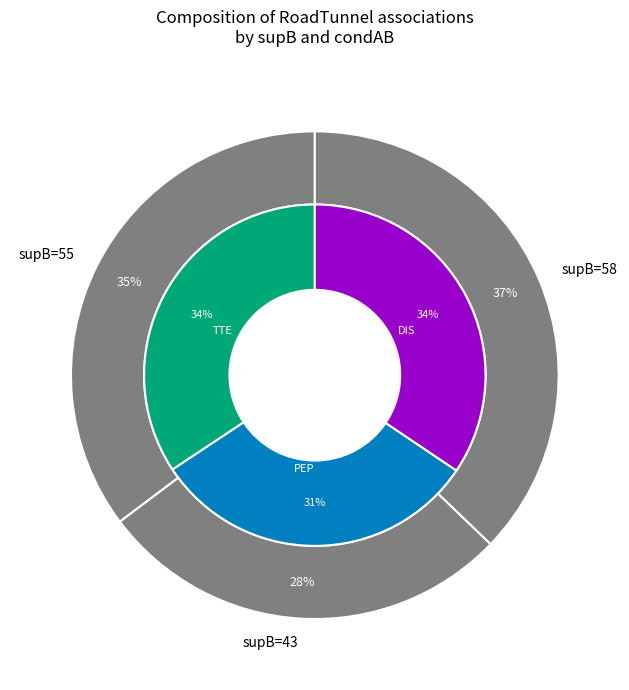

Does 43 account for over 50% of the chart?

No